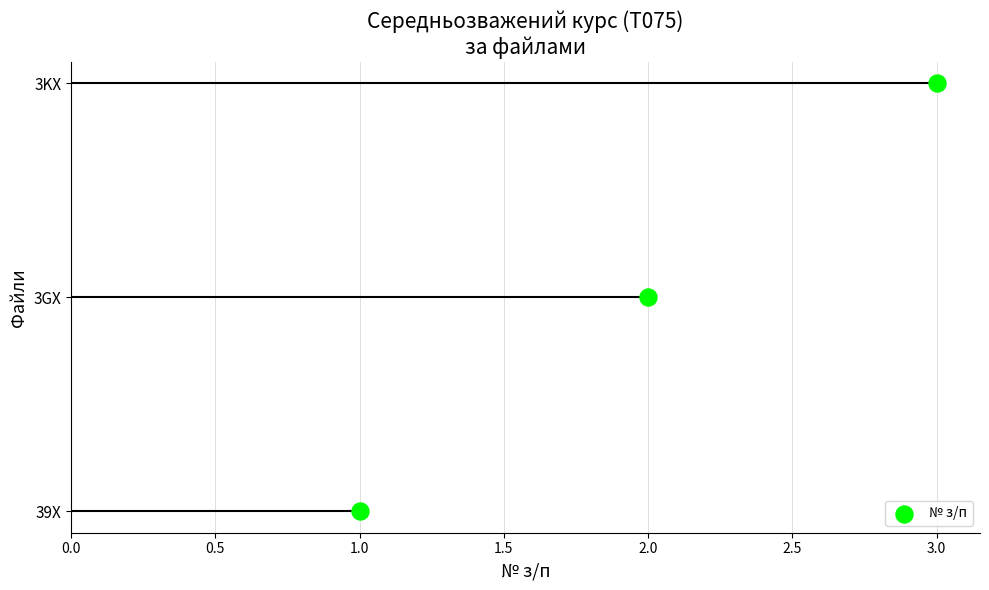

Which has a higher value, 3.0 or 2.0?

3.0